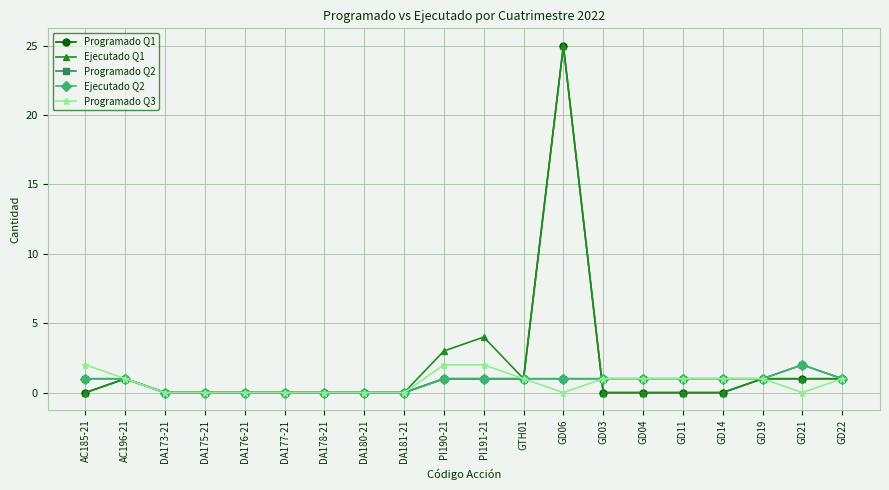

Rank the series by their maximum value, from highest to lowest.

Programado Q1, Ejecutado Q1, Programado Q2, Ejecutado Q2, Programado Q3